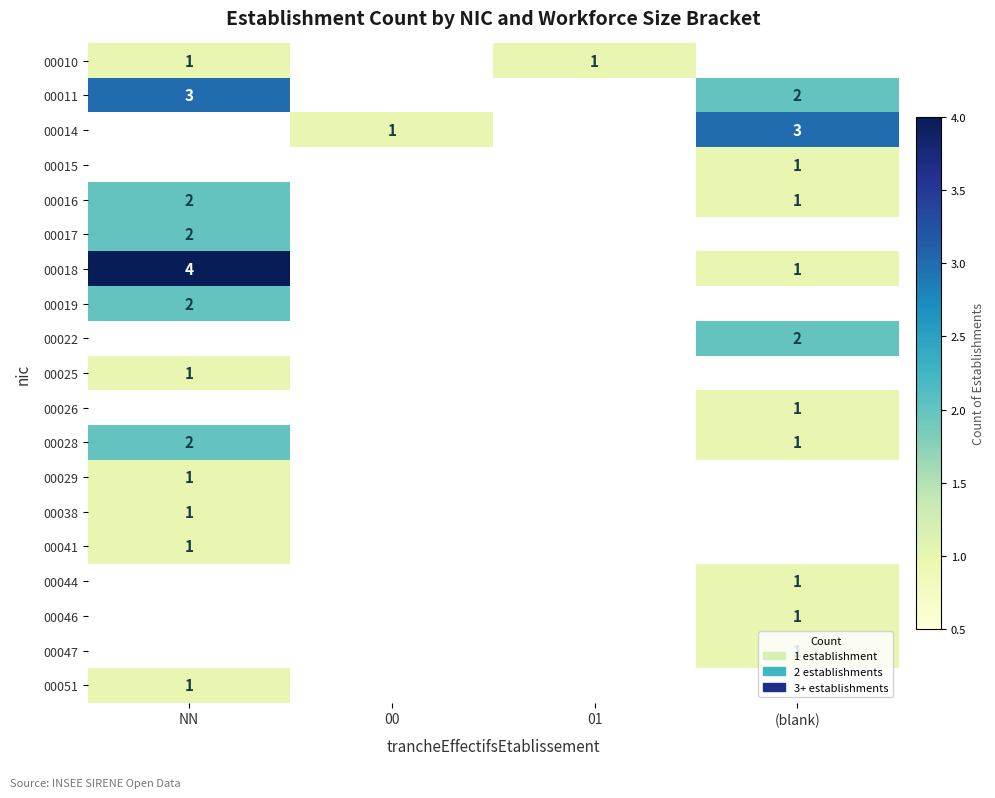

The 00010 series shows 2 at 01. True or false?

False